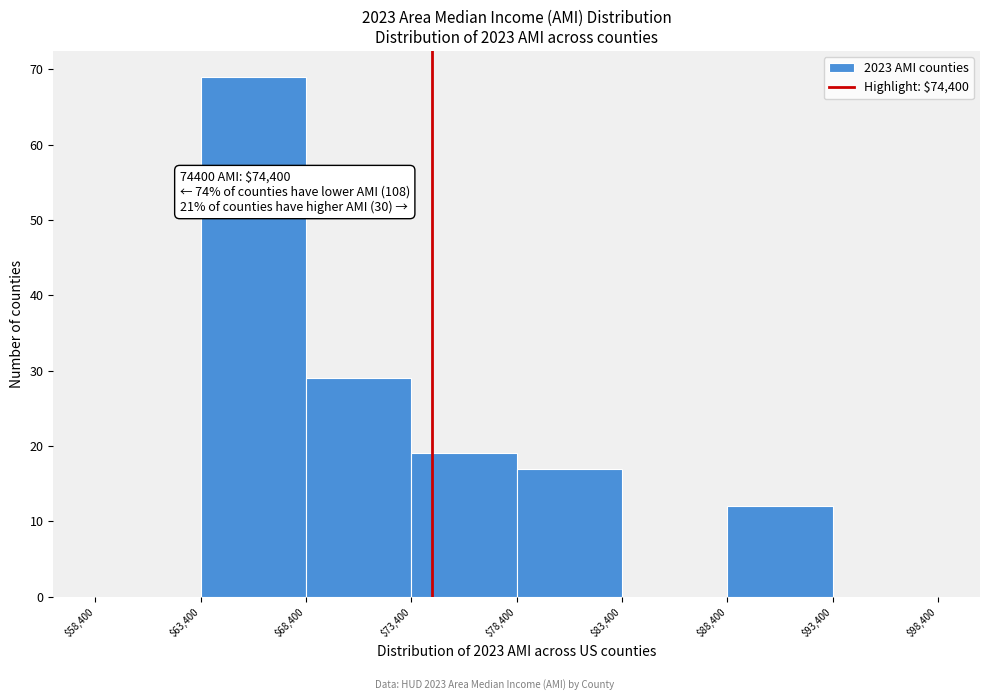

Which range on the x-axis has the tallest bar?

$63,400 to $68,400